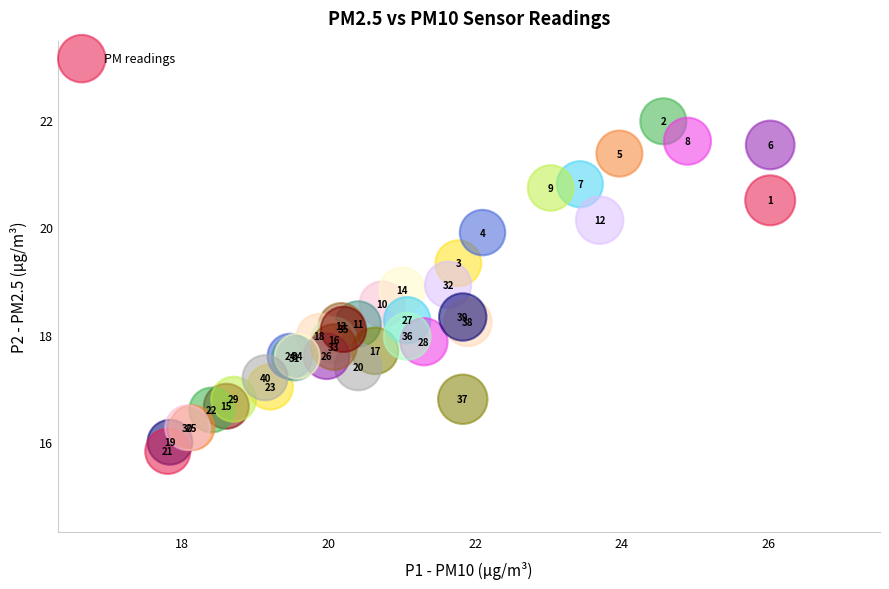

What Y value in the scatter plot is closest to 18?

18.0